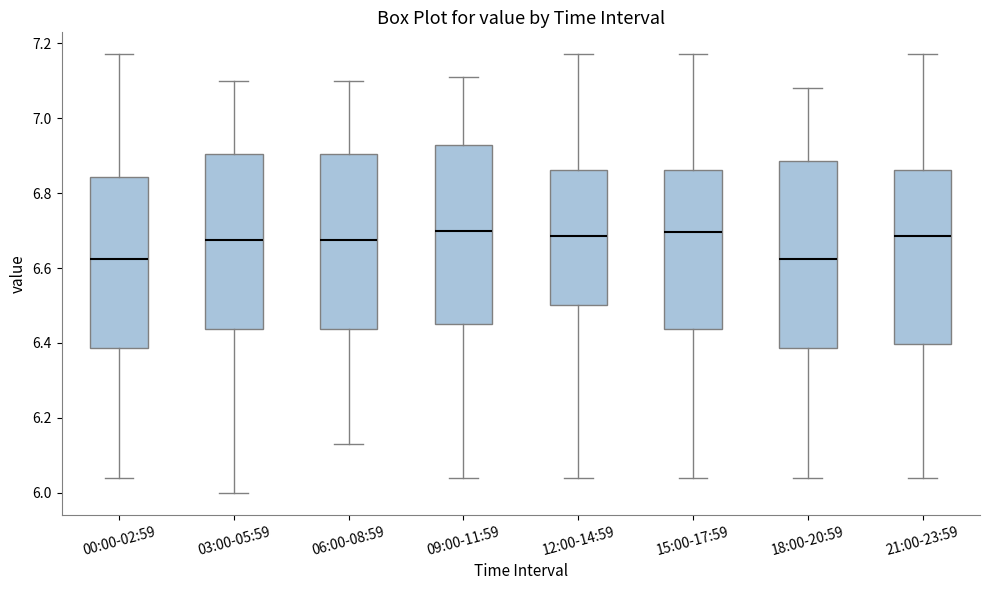

Reading left to right, read every box against the y-axis: the position of its median line, the range the box covers, and the ends of its whiskers. The values are not printed on the chart, so give them approximately, as read against the axis.

00:00-02:59: median 6.62, box 6.38 to 6.84, whiskers 6.04 to 7.18
03:00-05:59: median 6.68, box 6.44 to 6.90, whiskers 6.00 to 7.10
06:00-08:59: median 6.68, box 6.44 to 6.90, whiskers 6.14 to 7.10
09:00-11:59: median 6.70, box 6.46 to 6.92, whiskers 6.04 to 7.12
12:00-14:59: median 6.68, box 6.50 to 6.86, whiskers 6.04 to 7.18
15:00-17:59: median 6.70, box 6.44 to 6.86, whiskers 6.04 to 7.18
18:00-20:59: median 6.62, box 6.38 to 6.88, whiskers 6.04 to 7.08
21:00-23:59: median 6.68, box 6.40 to 6.86, whiskers 6.04 to 7.18